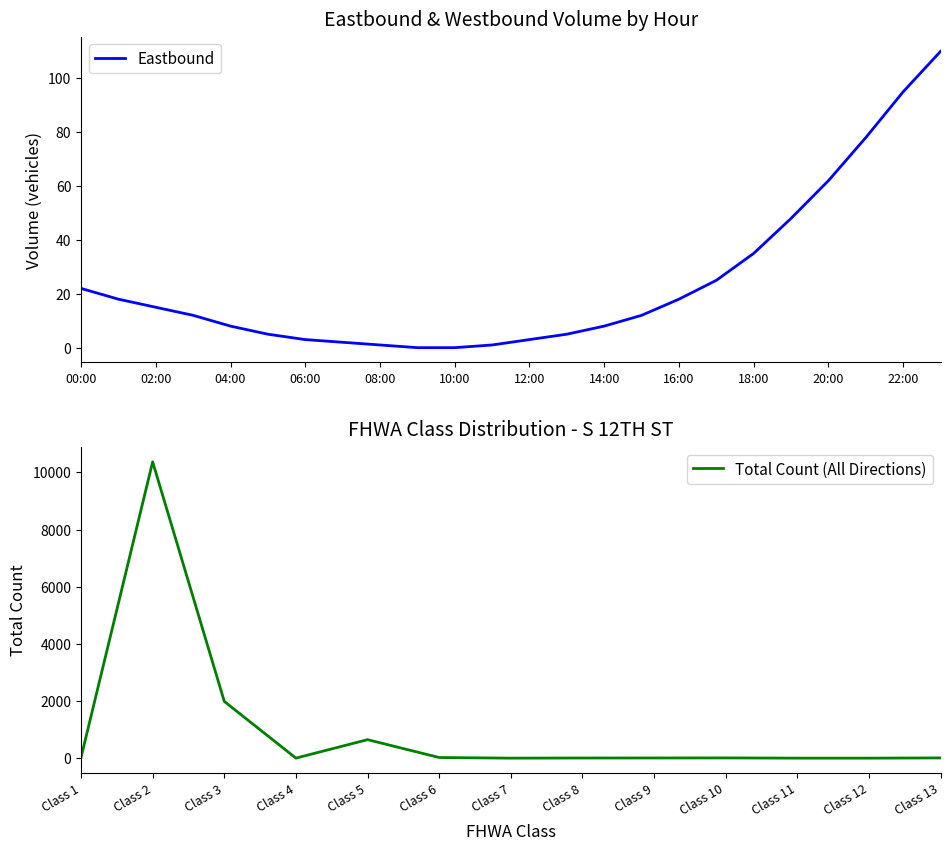

What is the value of the 6th point from the left?

5